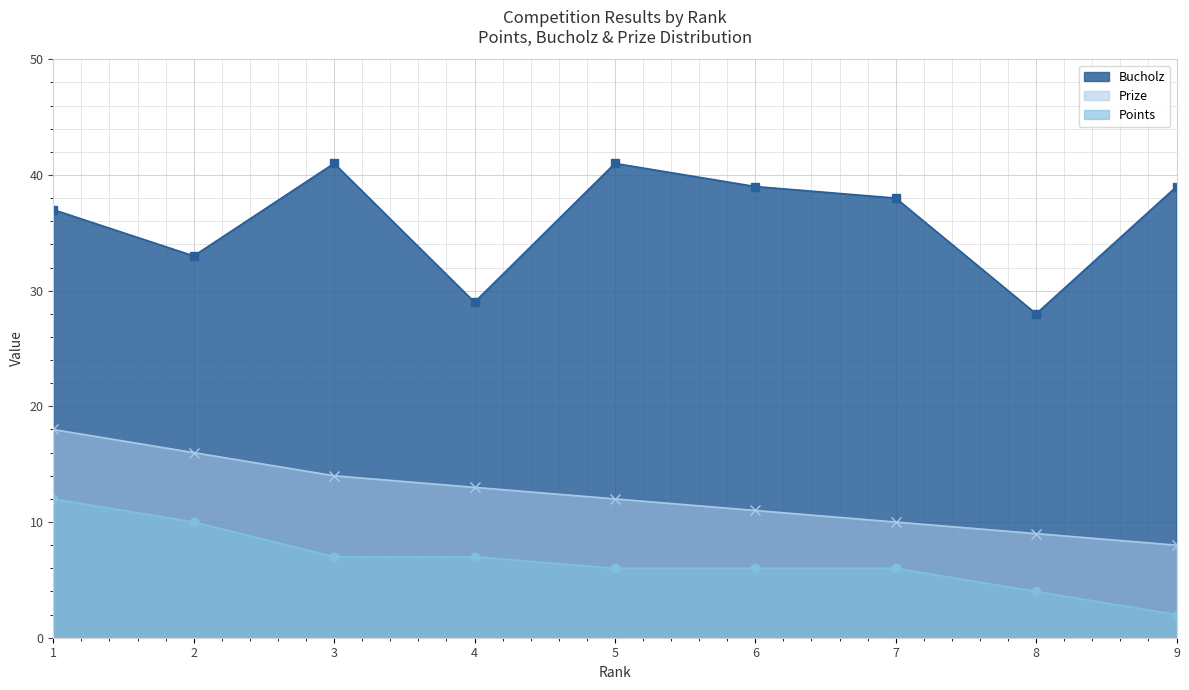

What is the minimum value shown in the chart?

2